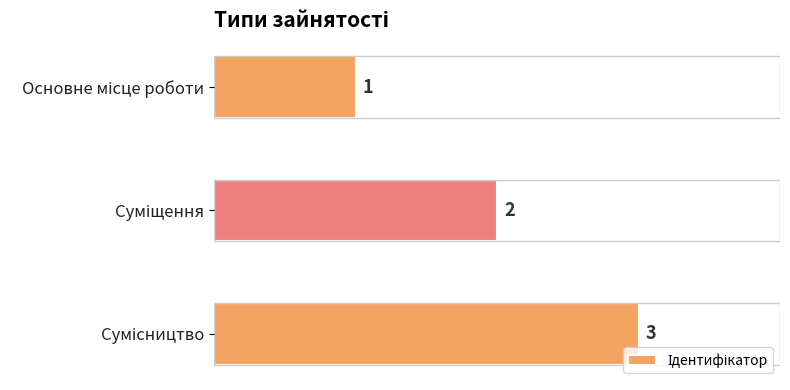

What is the greatest value displayed?

3